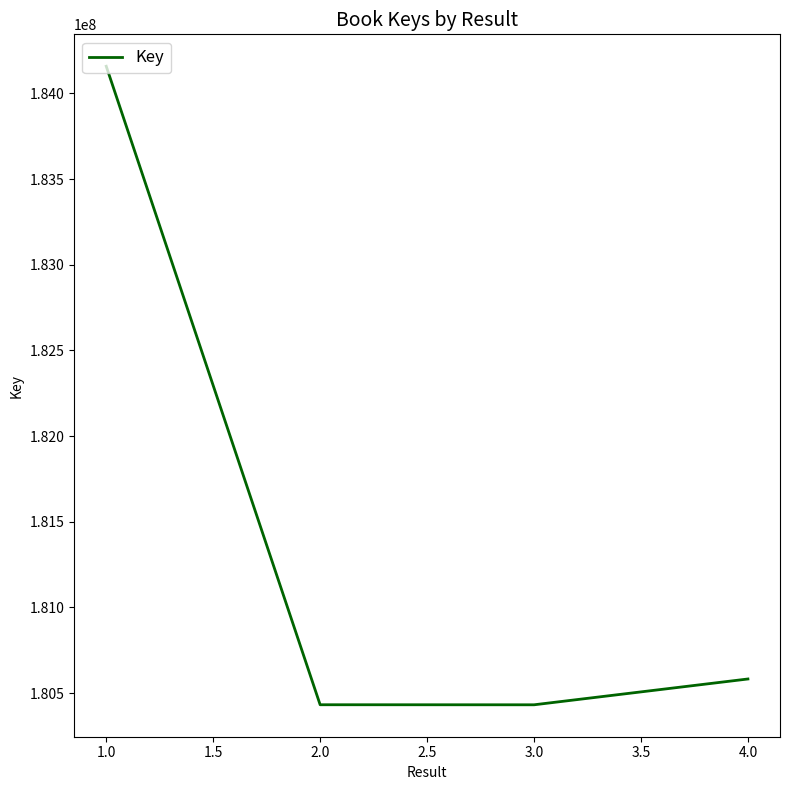

Does the chart display data point markers on the line(s)?

No